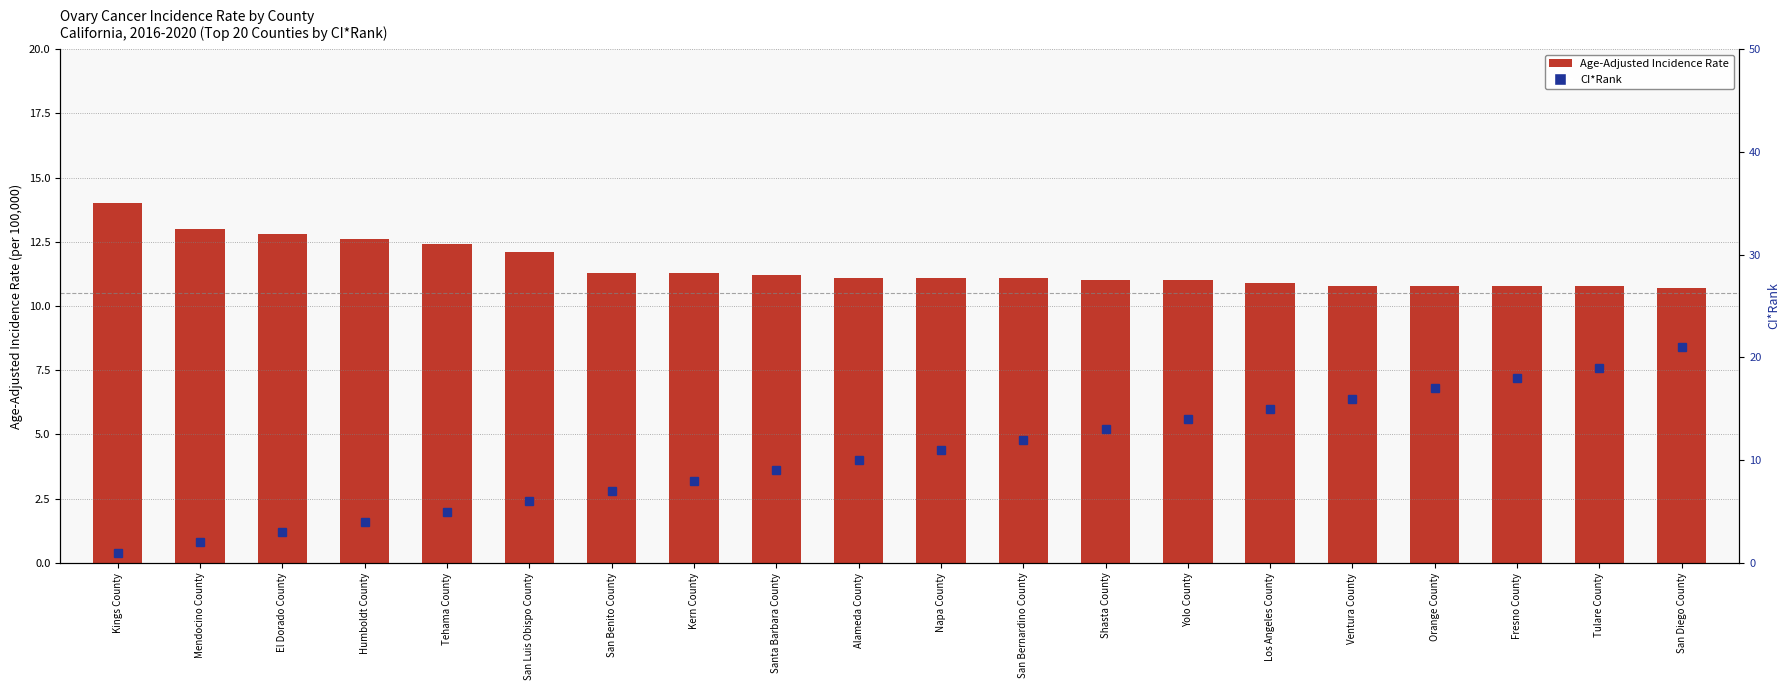

Is the value of CI*Rank at Alameda County greater than the value of Age-Adjusted Incidence Rate at Mendocino County?

No